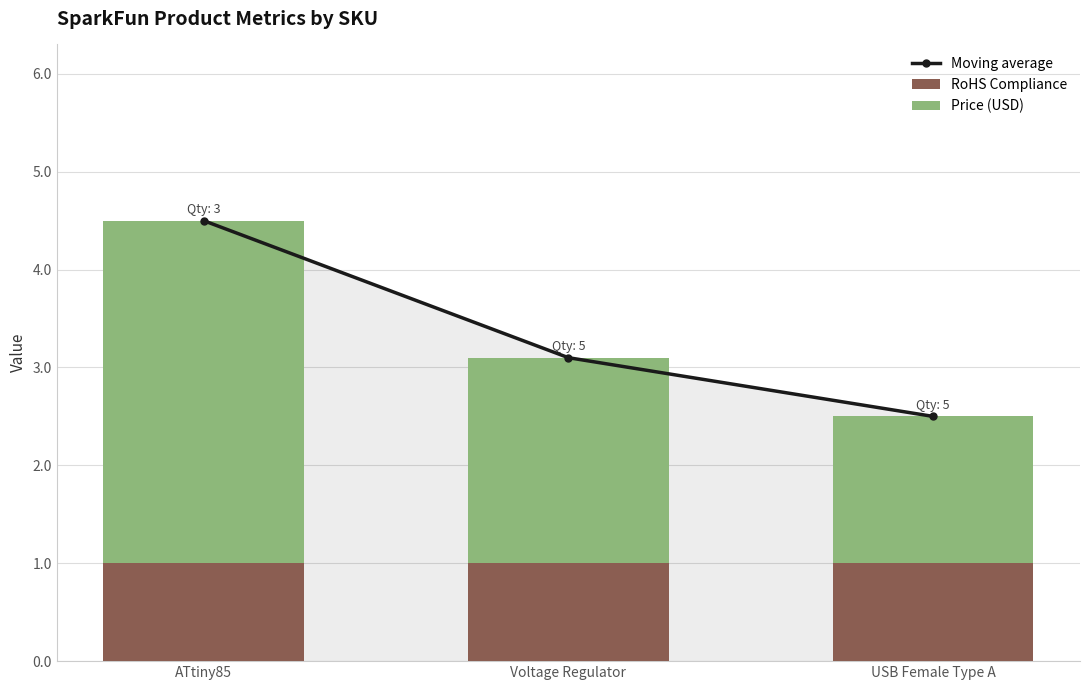

What is the label of the 2nd bar from the left?

Voltage Regulator